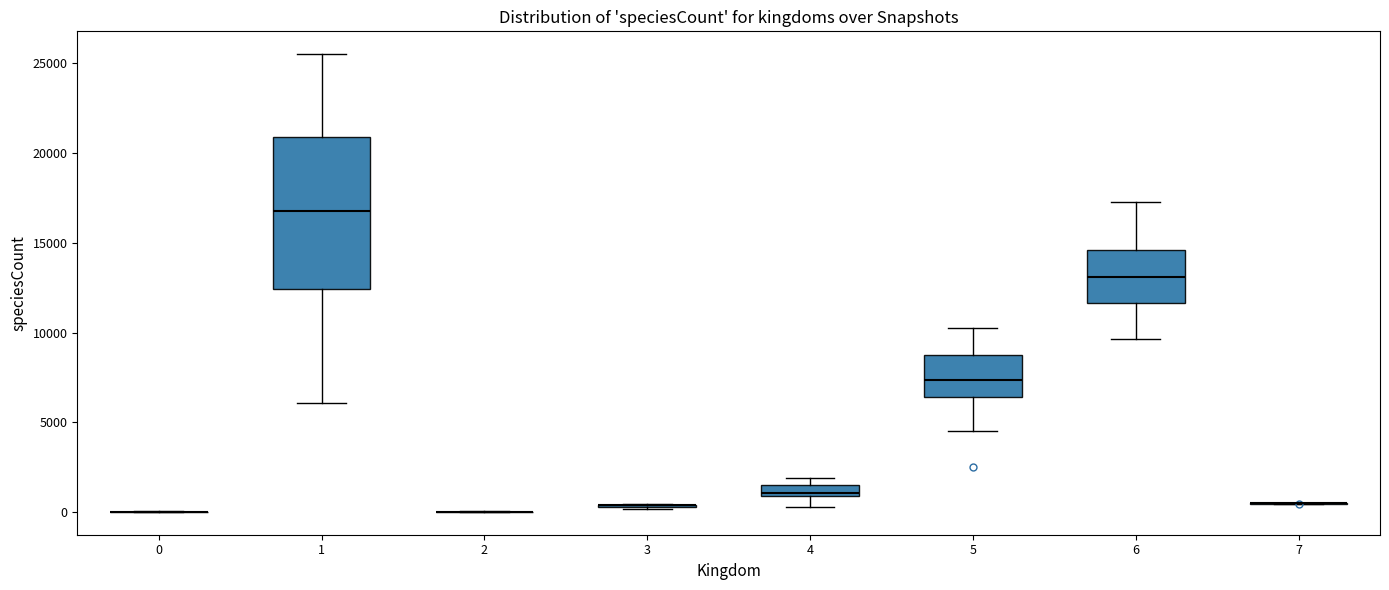

Which box is the tallest, from its lower edge to its upper edge?

1